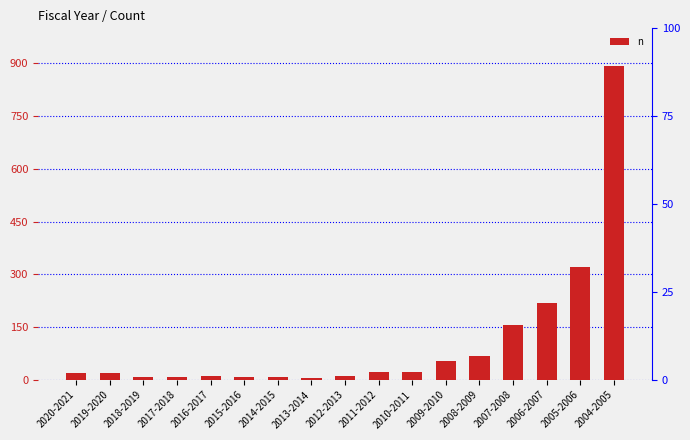

Reading right to left, what are all the values shown in this chart?

892	320	218	156	69	55	22	22	10	6	7	8	10	8	9	19	19